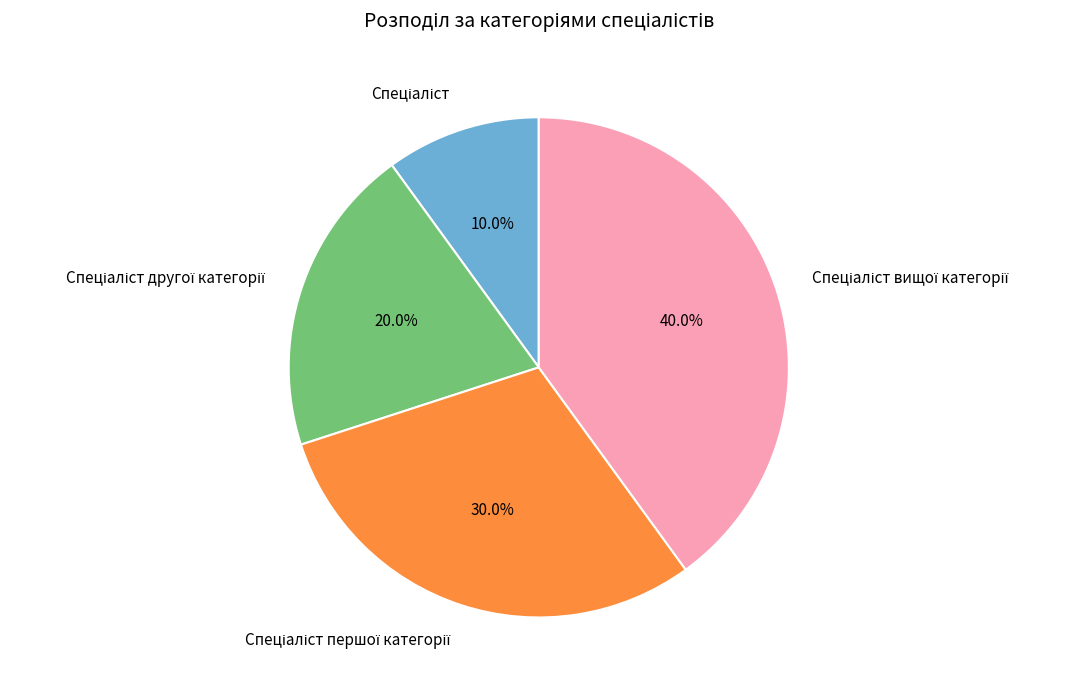

Is there any slice that represents more than half of the pie?

No